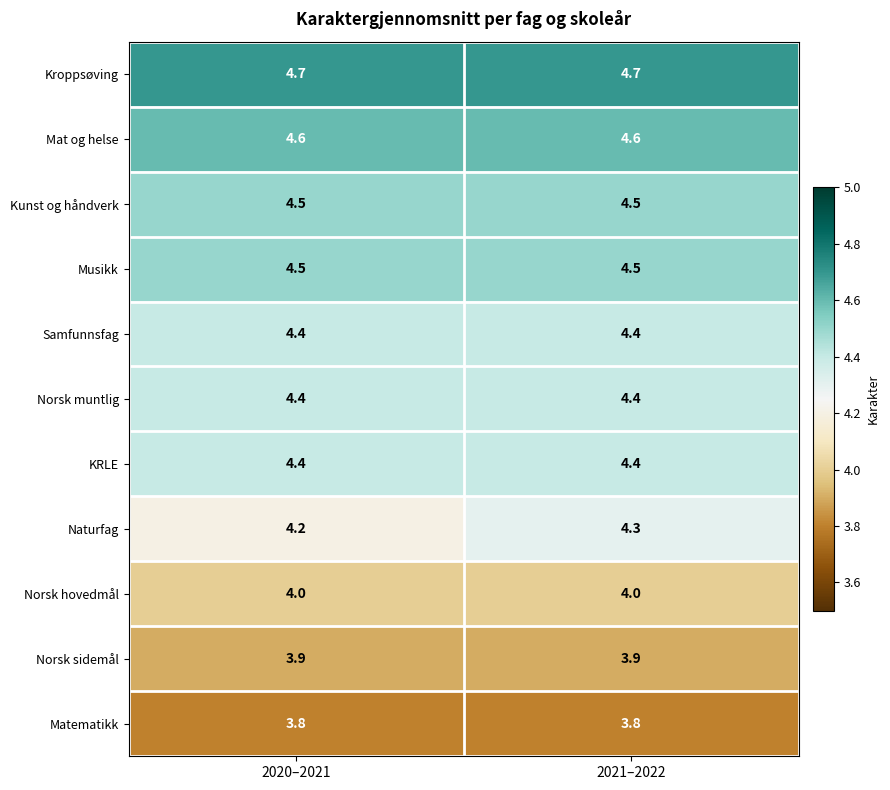

What is the minimum value for KRLE?

4.4